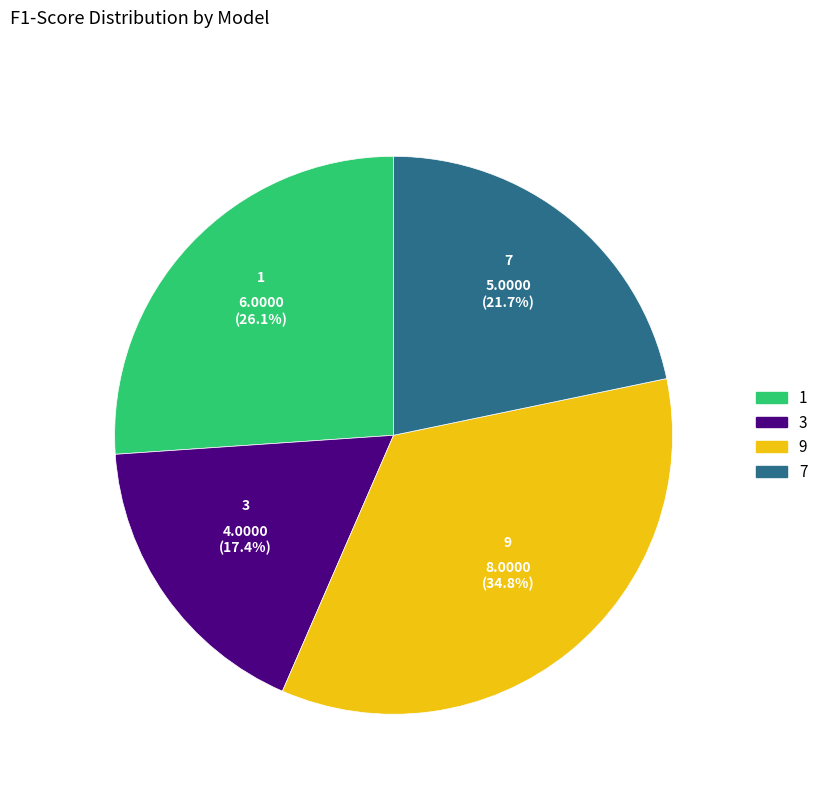

What percentage is NOT represented by 3?

82.6%